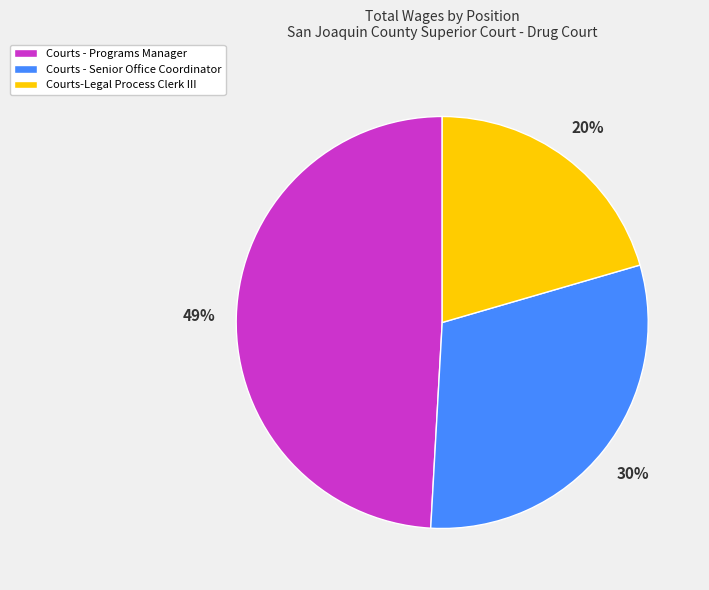

Rank the categories by value from lowest to highest.

Courts-Legal Process Clerk III, Courts - Senior Office Coordinator, Courts - Programs Manager